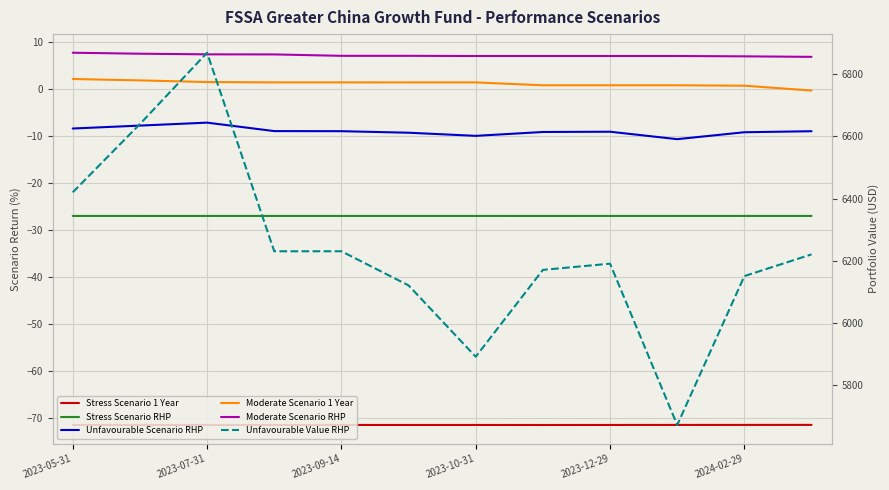

What is the difference between the maximum and minimum values in the Moderate Scenario 1 Year series?

2.5